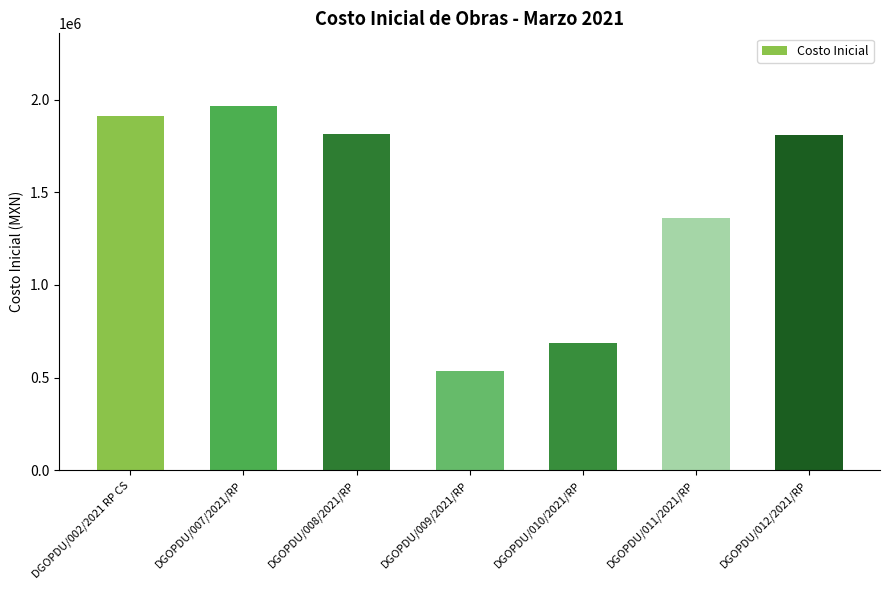

What value does the data have at DGOPDU/008/2021/RP?

1816323.8